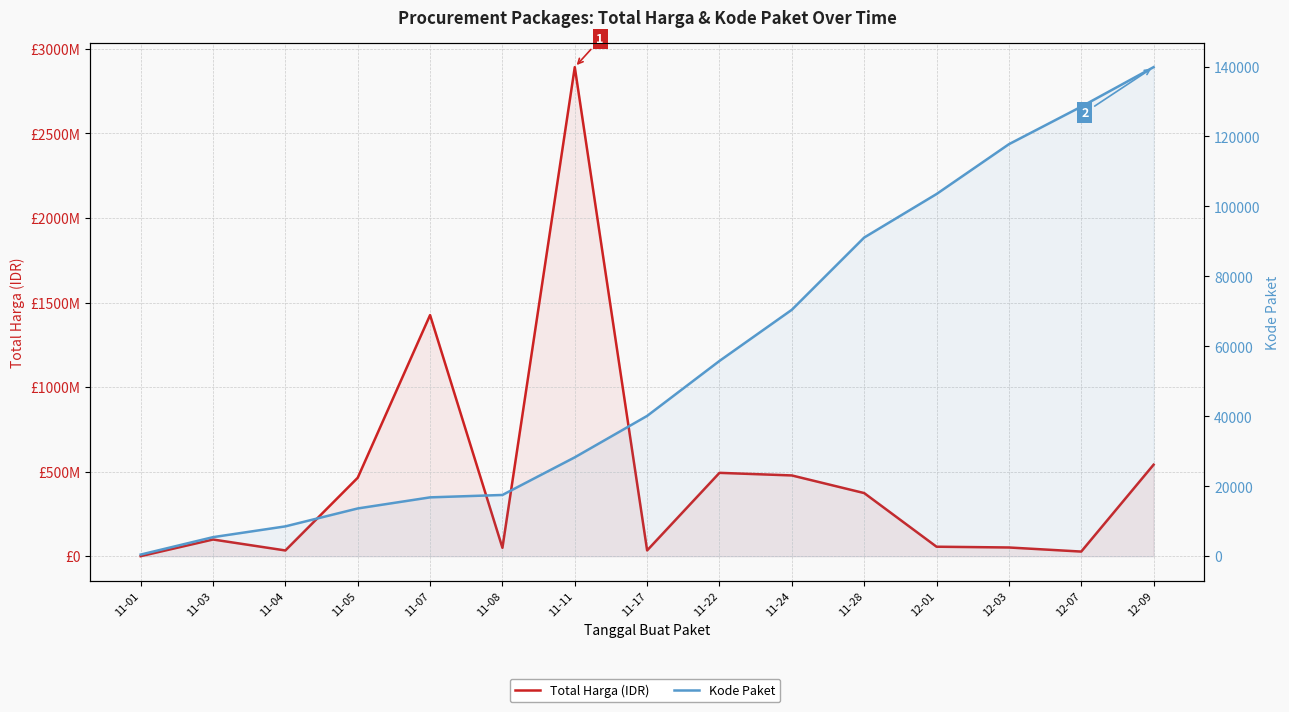

Which category has the lowest value in the Total Harga (IDR) series?

11-01